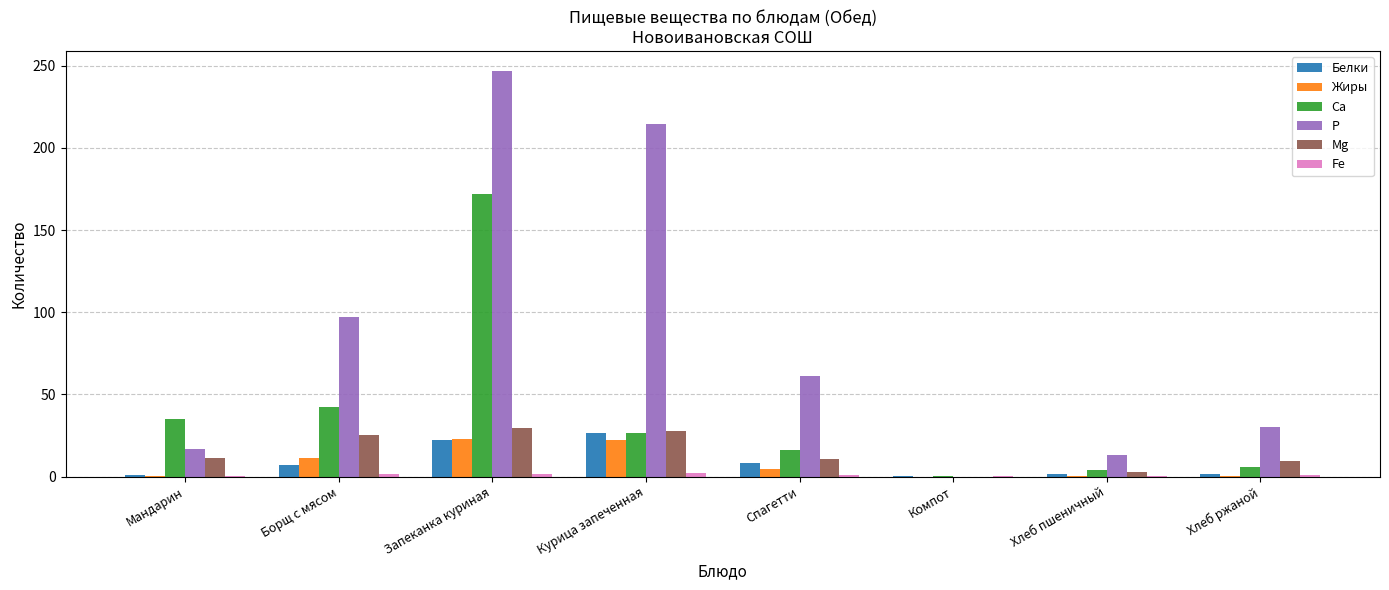

Is it true that Жиры equals 22.6 at Запеканка куриная?

True